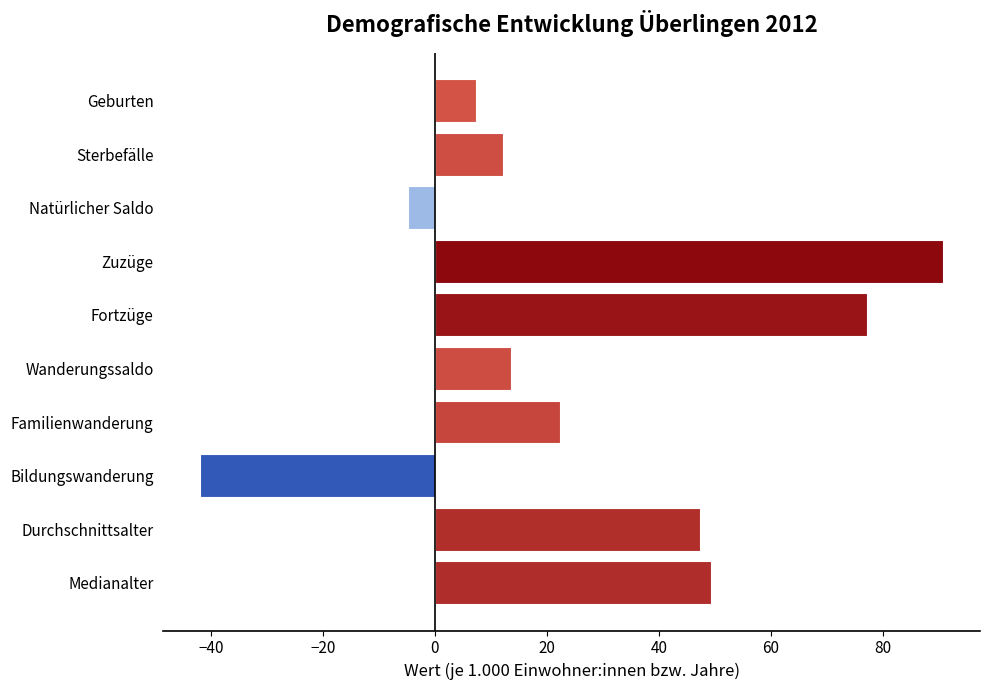

How many bars are there in total?

10